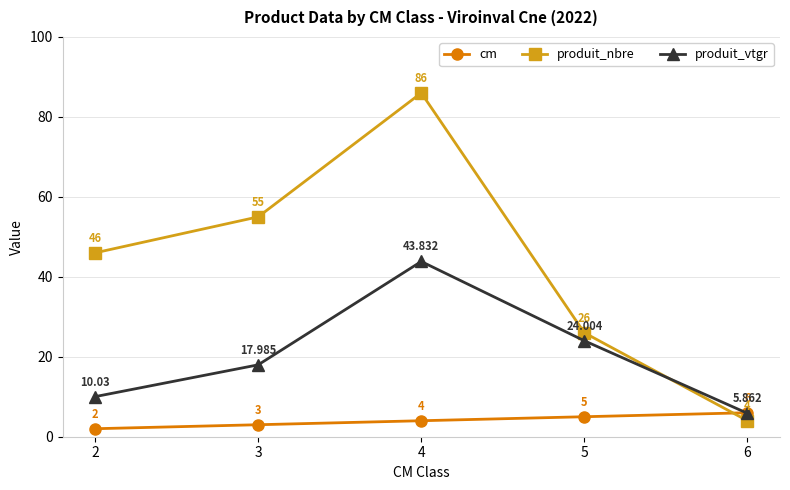

What is the difference between the maximum and second lowest values in the cm series?

3.0